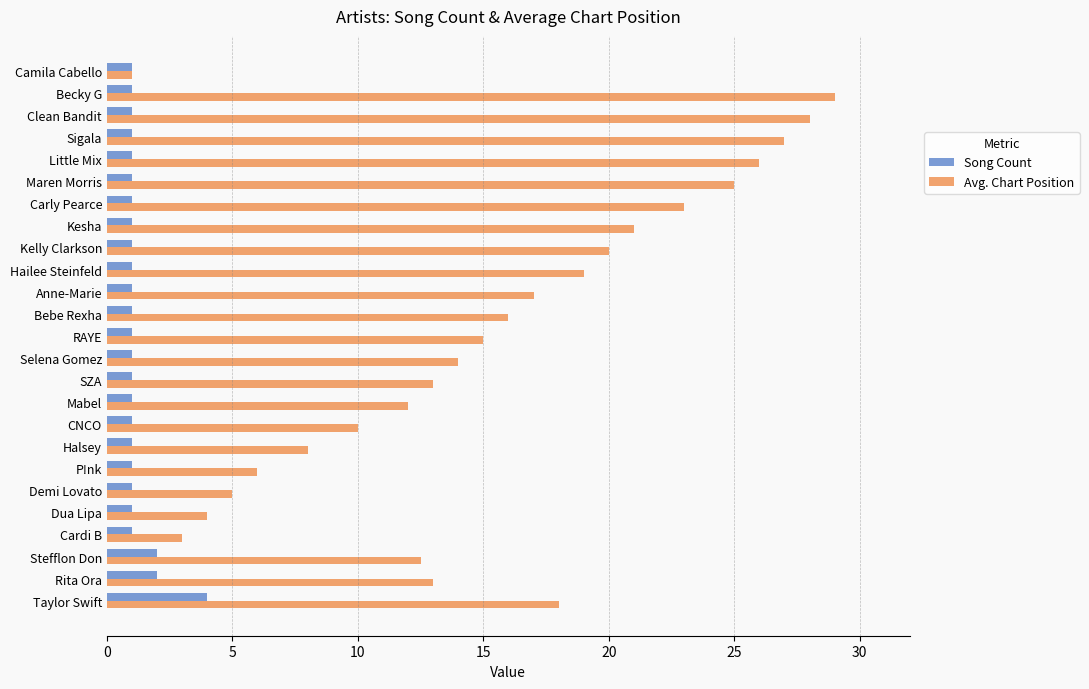

The Avg. Chart Position series shows 8.0 at Halsey. True or false?

True